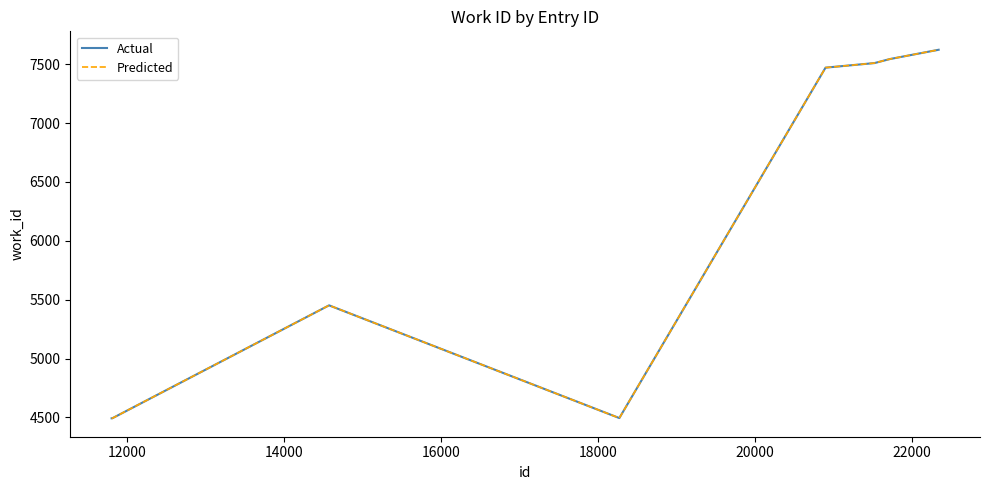

Is this an area chart (filled region under the line)?

No